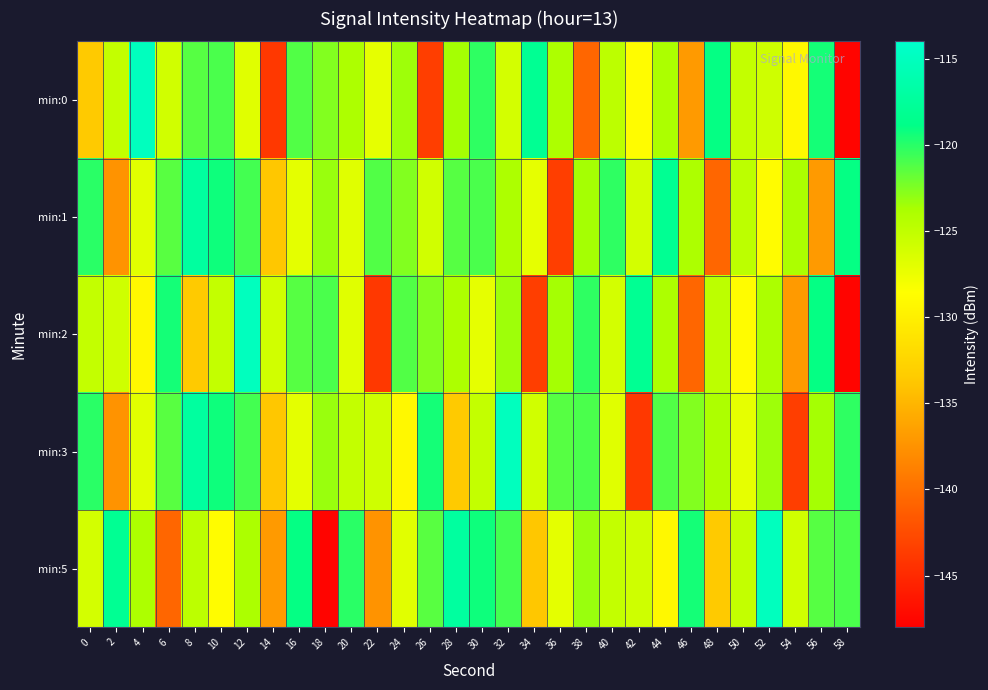

At which category is the sum across all series the highest?

12